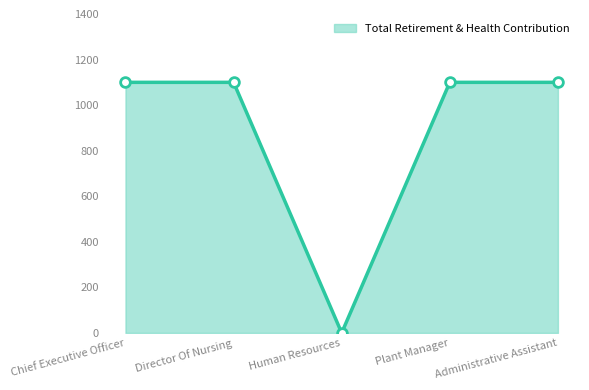

How many lines are shown in the chart?

1